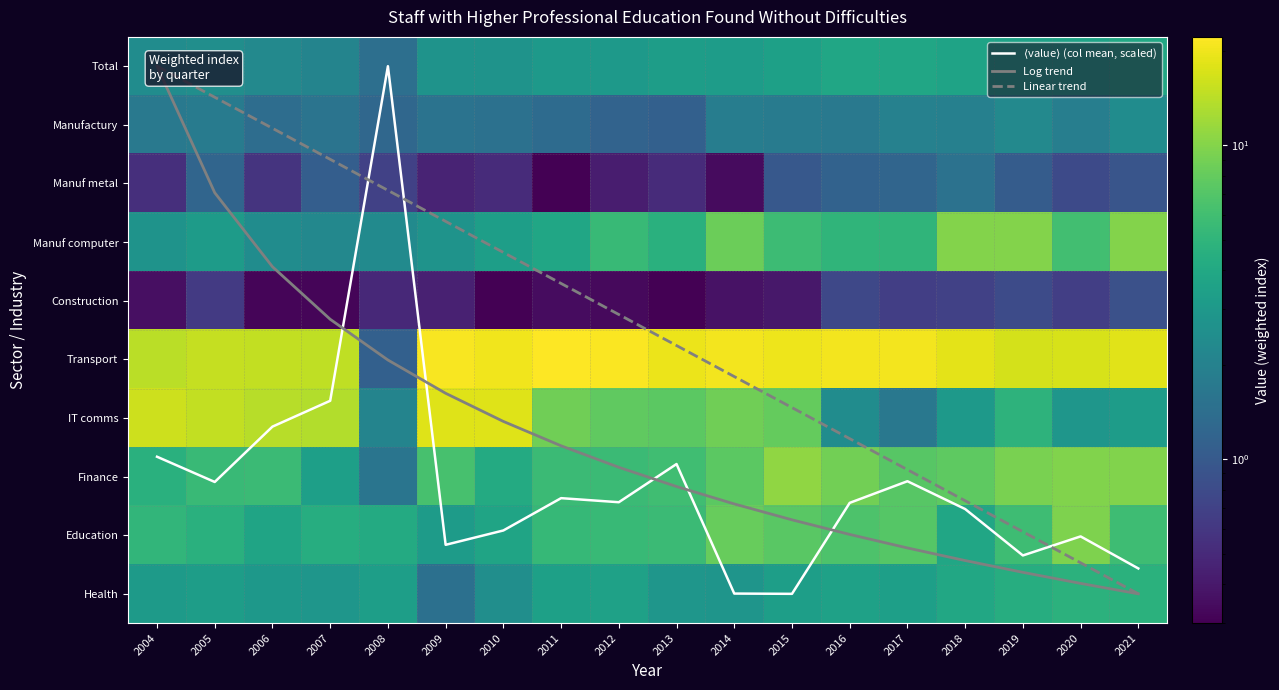

The value of Manuf metal at 2012 is 0.1. True or false?

False